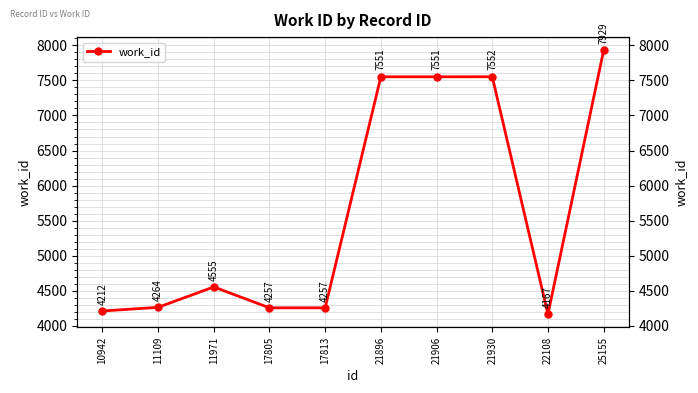

Count the number of data series in this chart.

1